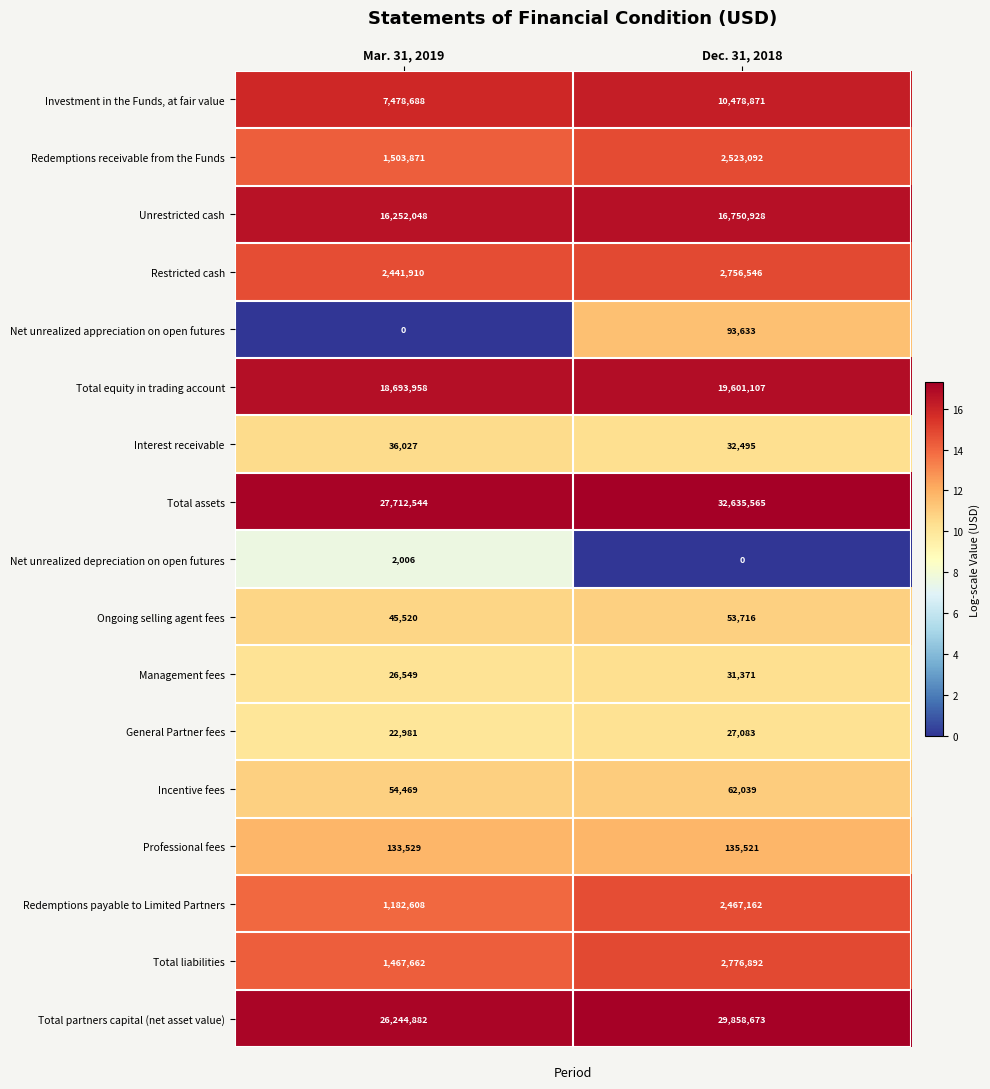

What is the sum of the Investment in the Funds, at fair value values at Mar. 31, 2019 and Dec. 31, 2018?

17957559